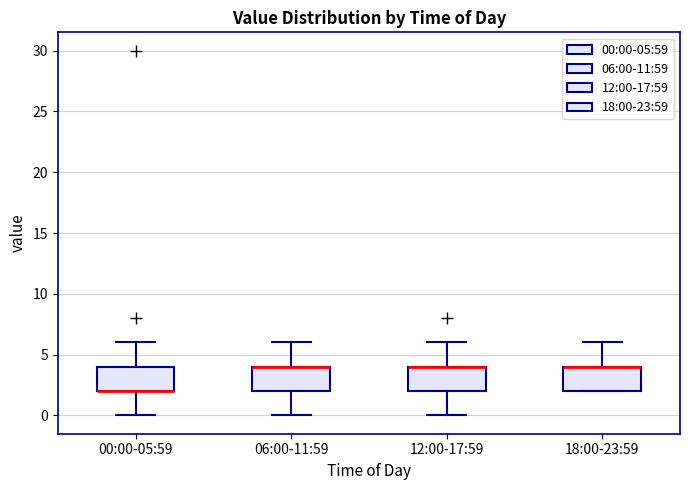

Reading left to right, transcribe this box plot: for each box, give where its median line is, the range the box spans, and where its two whiskers end, as read against the y-axis. The values are not printed on the chart, so give them approximately, as read against the axis.

00:00-05:59: median 2 (drawn on the box's lower edge), box 2 to 4, whiskers 0 to 6
06:00-11:59: median 4 (drawn on the box's upper edge), box 2 to 4, whiskers 0 to 6
12:00-17:59: median 4 (drawn on the box's upper edge), box 2 to 4, whiskers 0 to 6
18:00-23:59: median 4 (drawn on the box's upper edge), box 2 to 4, whiskers 2 to 6